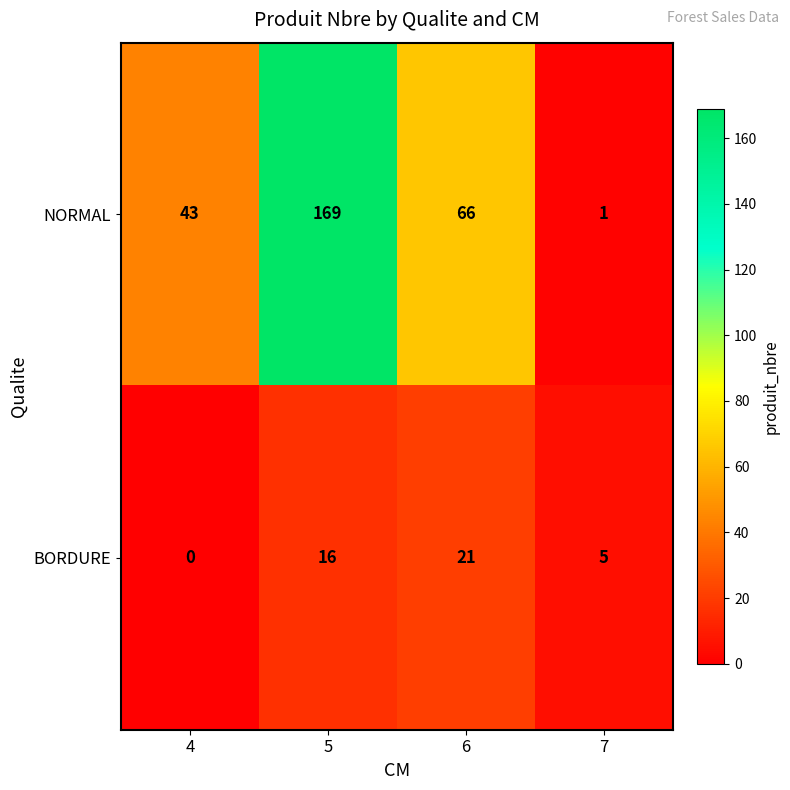

Reading right to left, list all the values displayed in this chart.

NORMAL: 7=1	6=66	5=169	4=43
BORDURE: 7=5	6=21	5=16	4=0